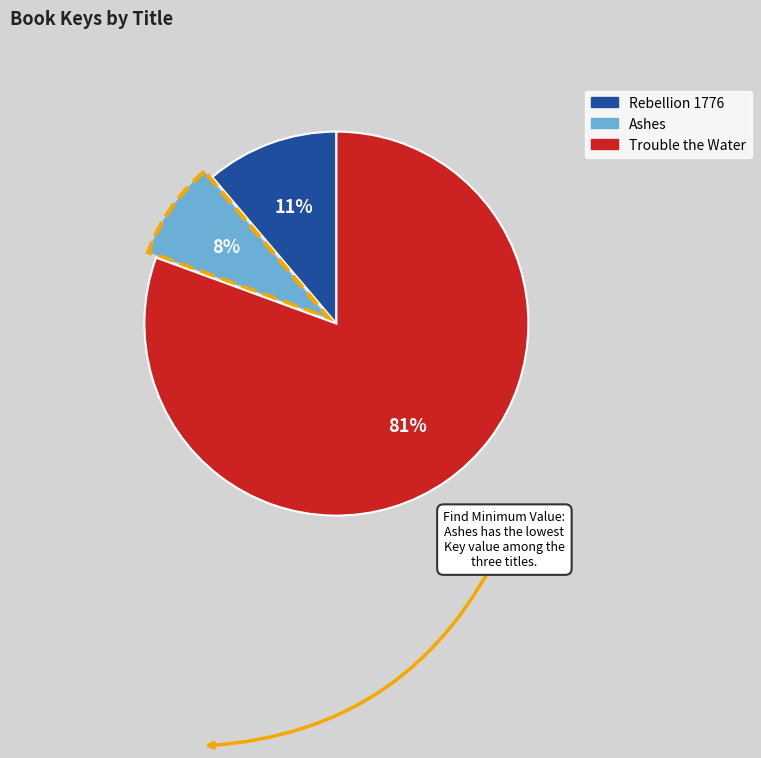

What is the ratio of the value at Ashes to the value at Trouble the Water?

0.1